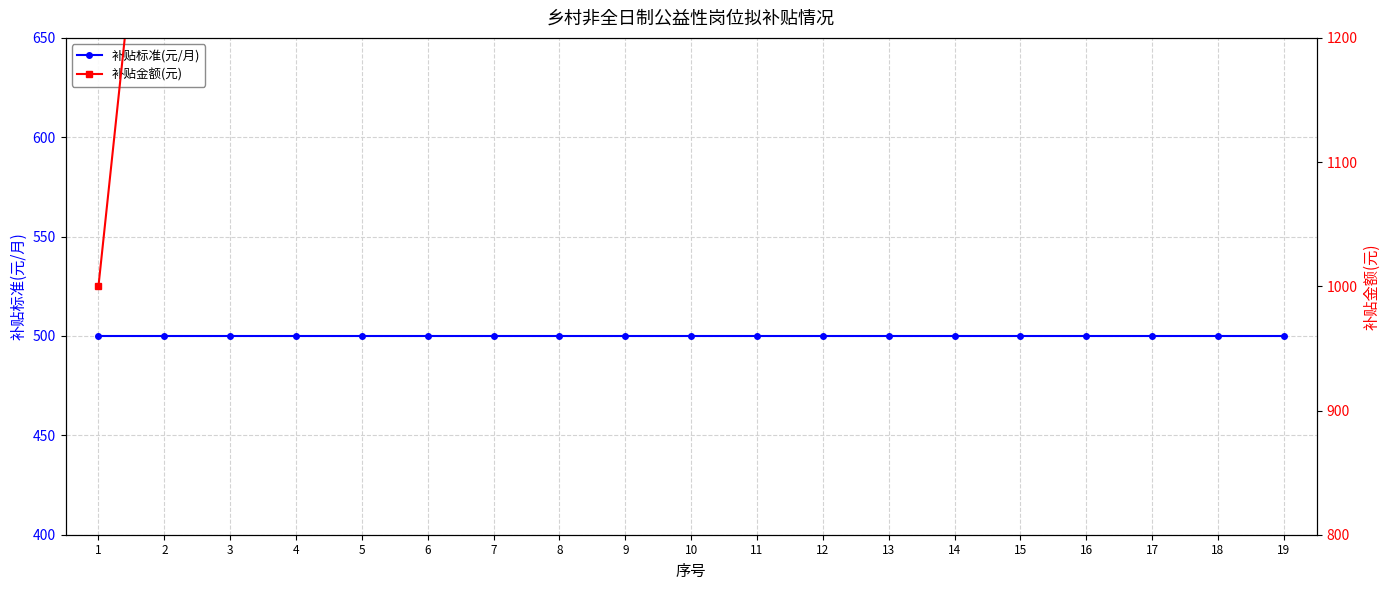

True or false: 补贴标准(元/月) and 补贴金额(元) cross at least once.

False